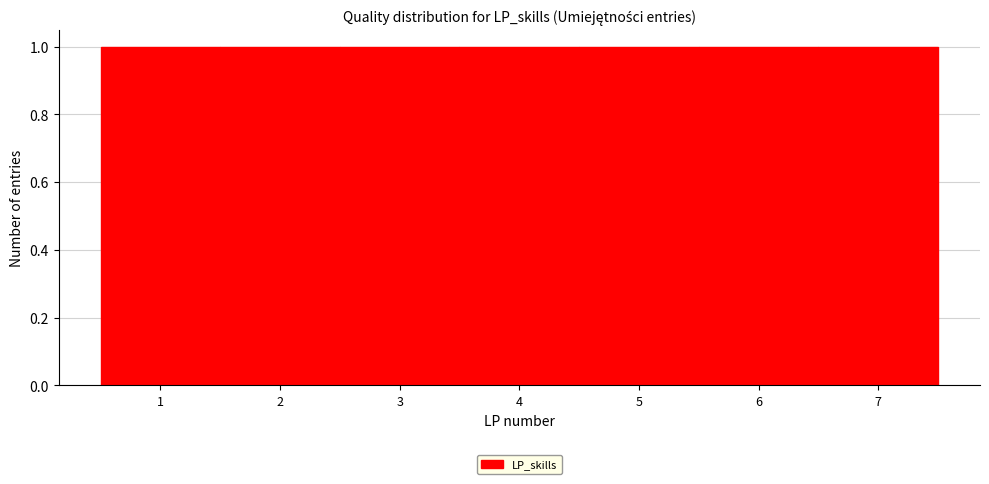

Reading left to right, transcribe this chart: for each bar, give the range it covers on the x-axis and its height. The values are not printed on the chart, so give them approximately, as read against the axis.

0.5 to 1.5: 1
1.5 to 2.5: 1
2.5 to 3.5: 1
3.5 to 4.5: 1
4.5 to 5.5: 1
5.5 to 6.5: 1
6.5 to 7.5: 1